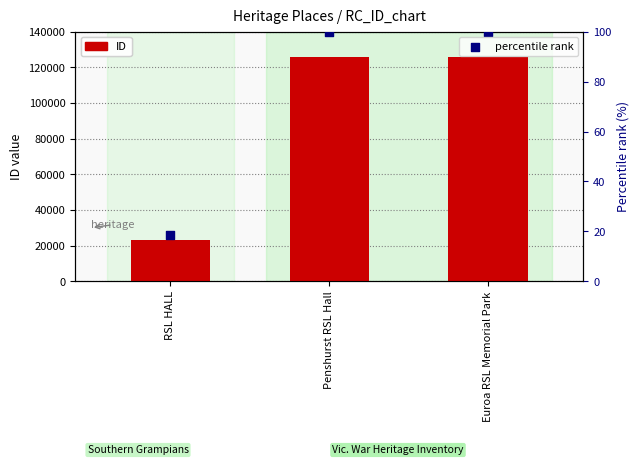

Which series reaches the maximum Y coordinate?

ID